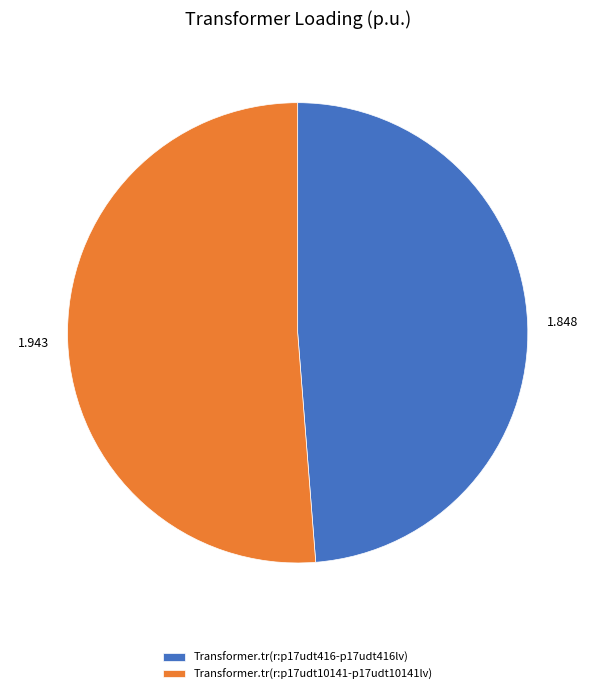

Is the sum of Transformer.tr(r:p17udt416-p17udt416lv) and Transformer.tr(r:p17udt10141-p17udt10141lv) greater than half?

Yes